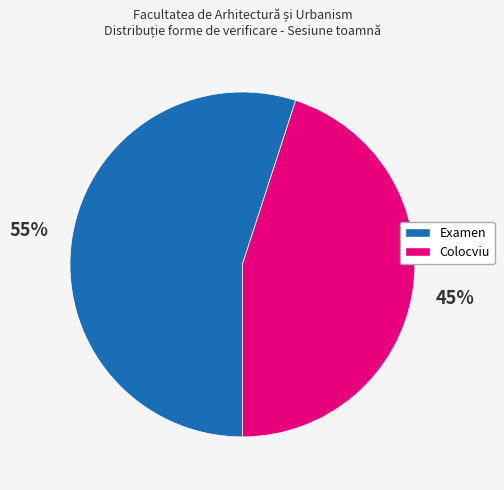

Does any single category account for the majority?

Yes